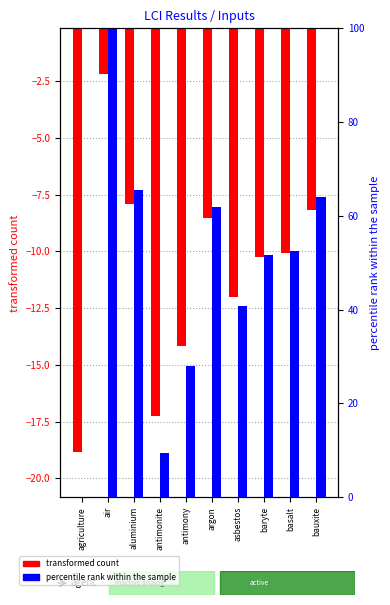

The transformed count series shows -27.0 at antimonite. True or false?

False